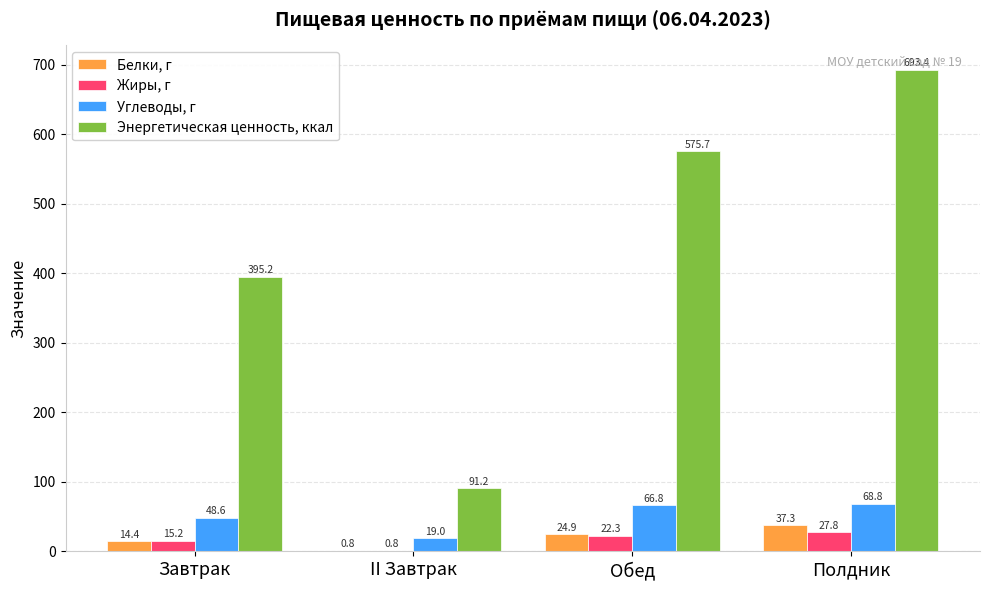

Are the bars horizontal?

No